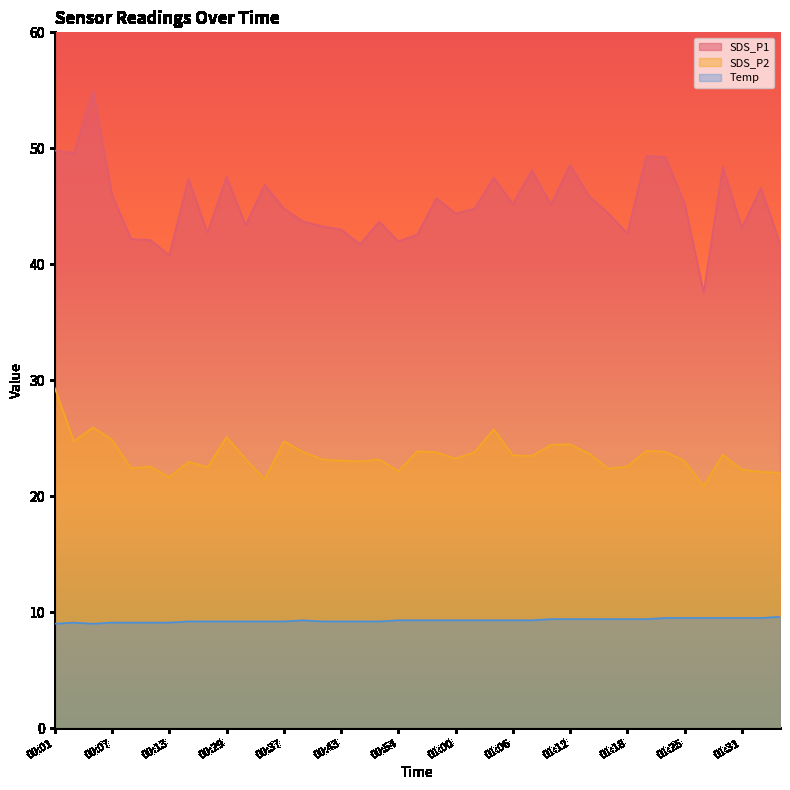

True or false: SDS_P1 and SDS_P2 cross at least once.

False